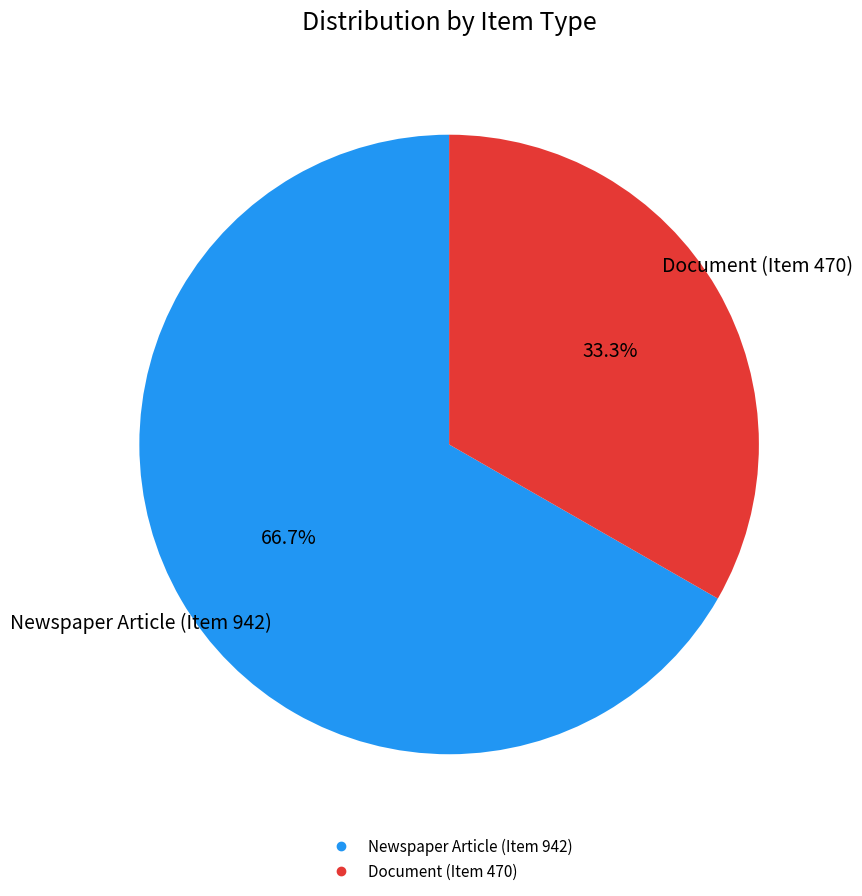

What is the ratio of the value at Newspaper Article (Item 942) to the value at Document (Item 470)?

2.0